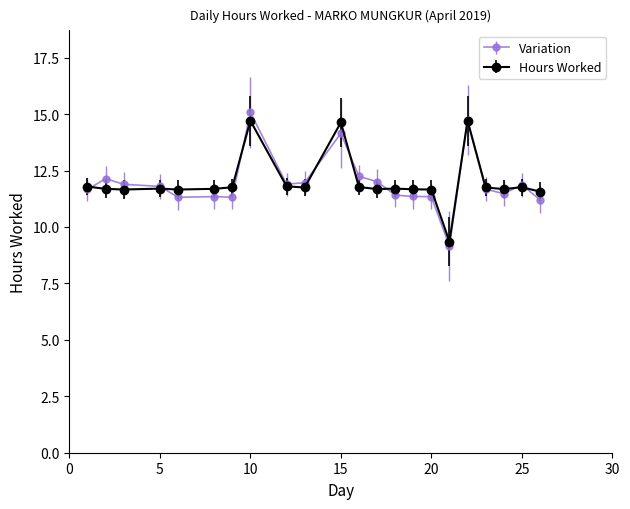

How many values in the Hours Worked series are below 11?

1